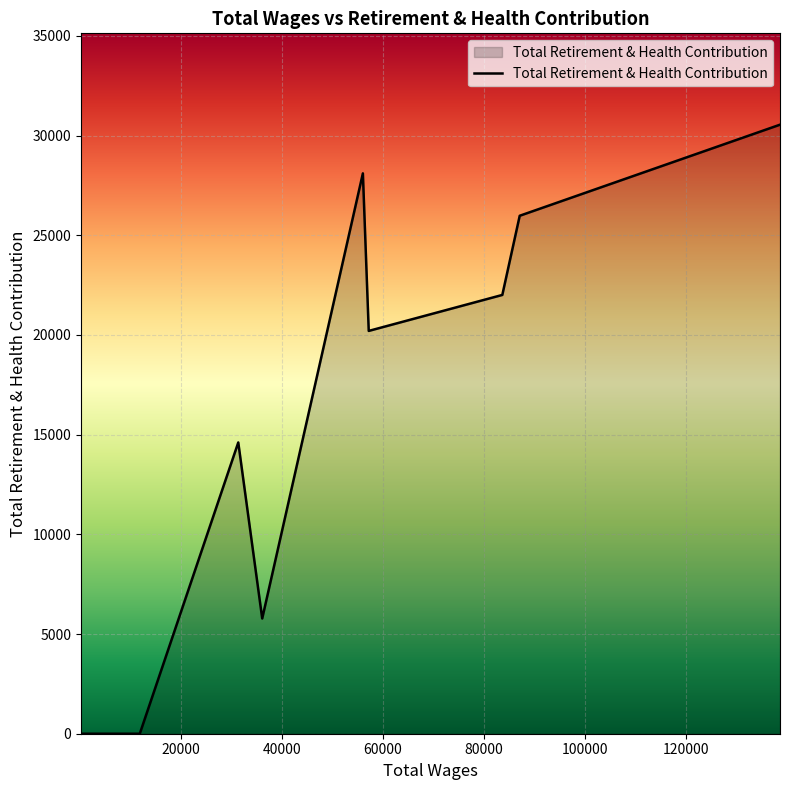

What is the maximum value shown in the chart?

30543